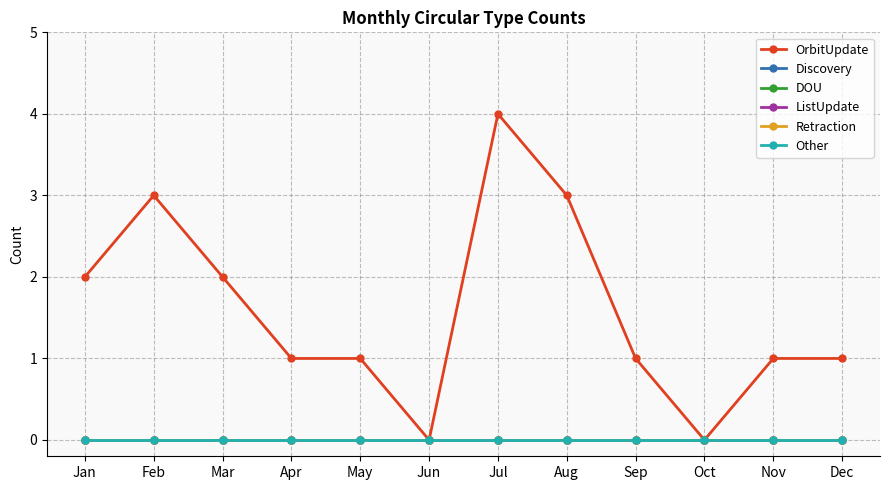

List the labels in order of ListUpdate value, largest first.

Jan, Feb, Mar, Apr, May, Jun, Jul, Aug, Sep, Oct, Nov, Dec